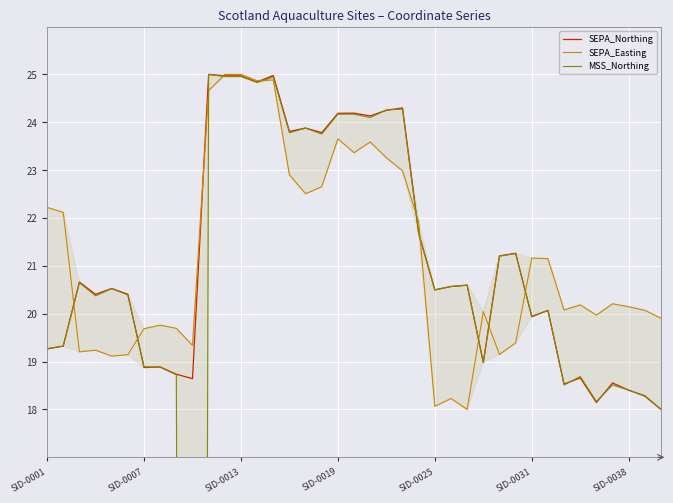

True or false: SEPA_Northing has a value of 18.6 at 35.

True